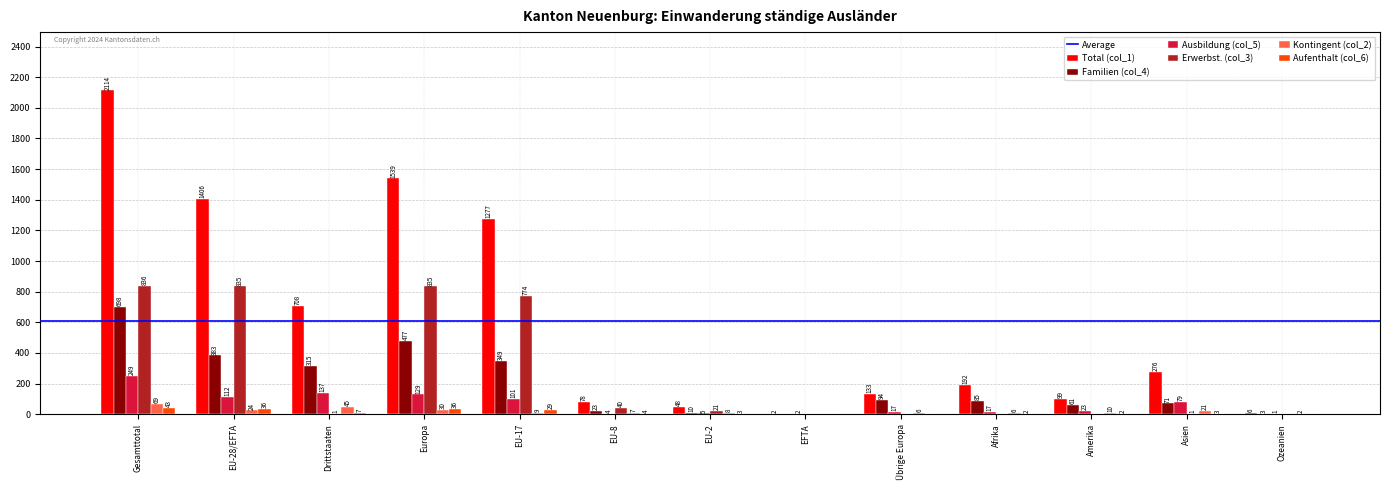

At which category is the sum across all series the highest?

Gesamttotal